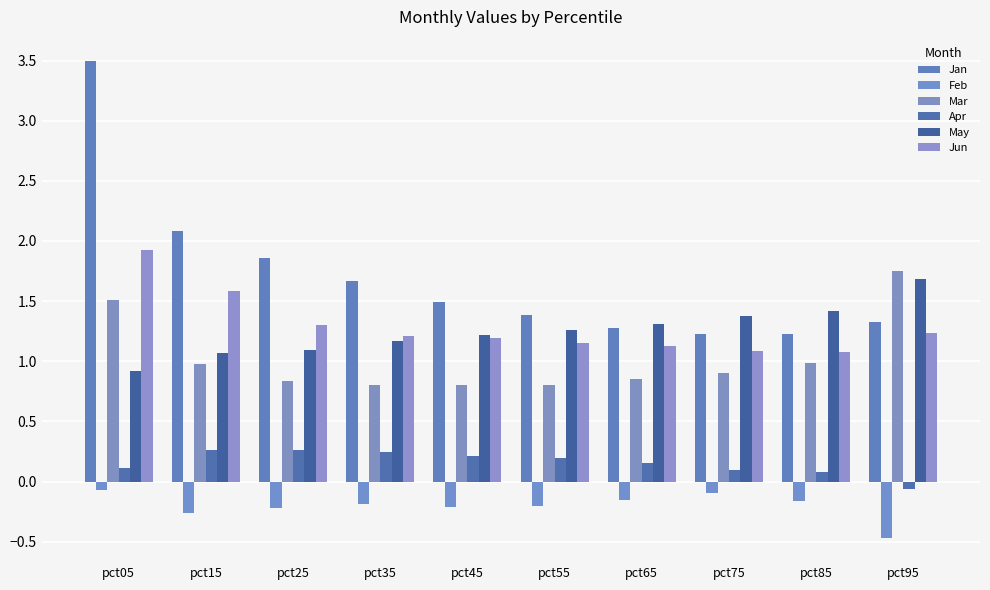

What are all the series names shown in the legend?

Jan, Feb, Mar, Apr, May, Jun